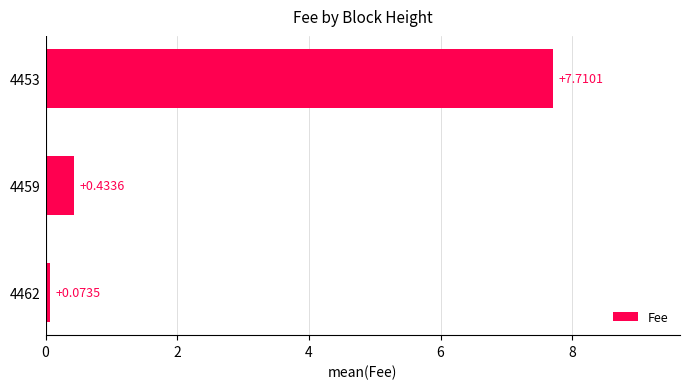

What is the difference between the values at 4462 and 4453?

7.6